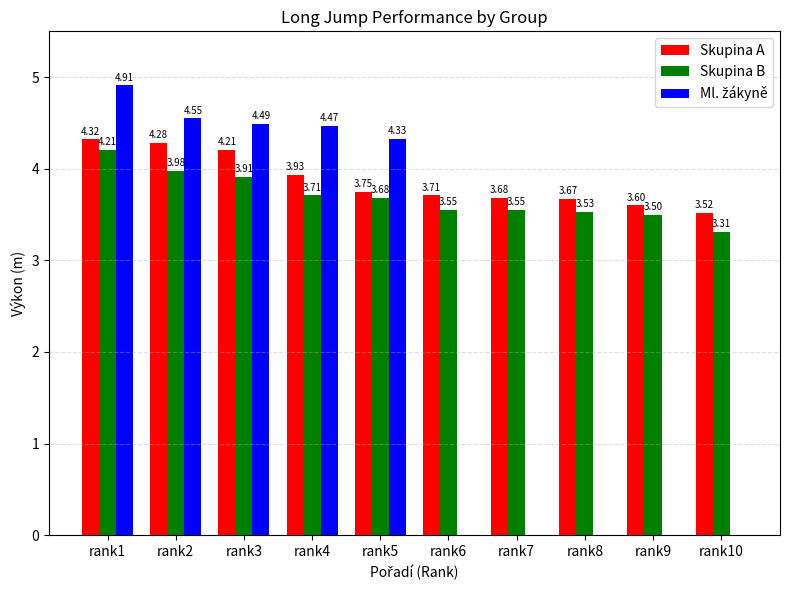

Which series changed the most between rank9 and rank10?

Skupina B